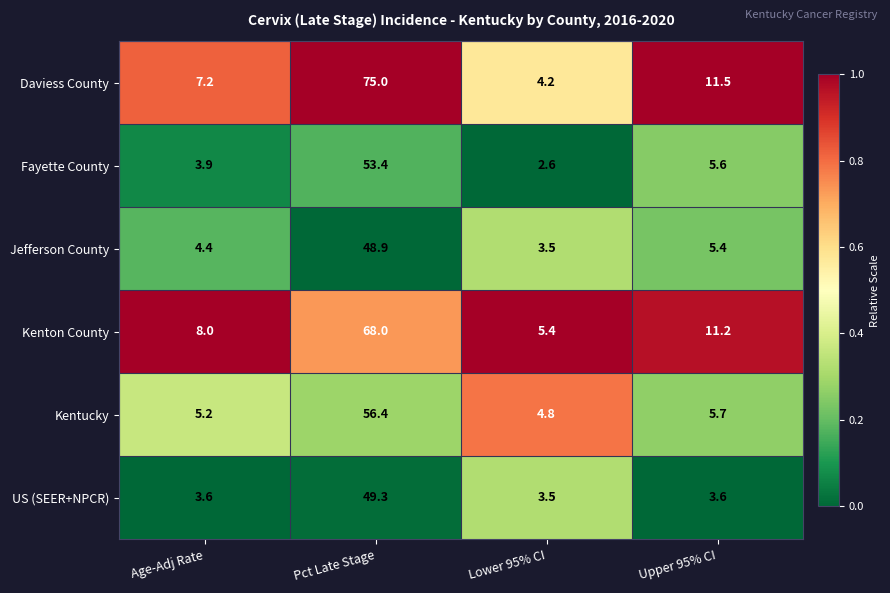

The Daviess County series shows 113.4 at Pct Late Stage. True or false?

False